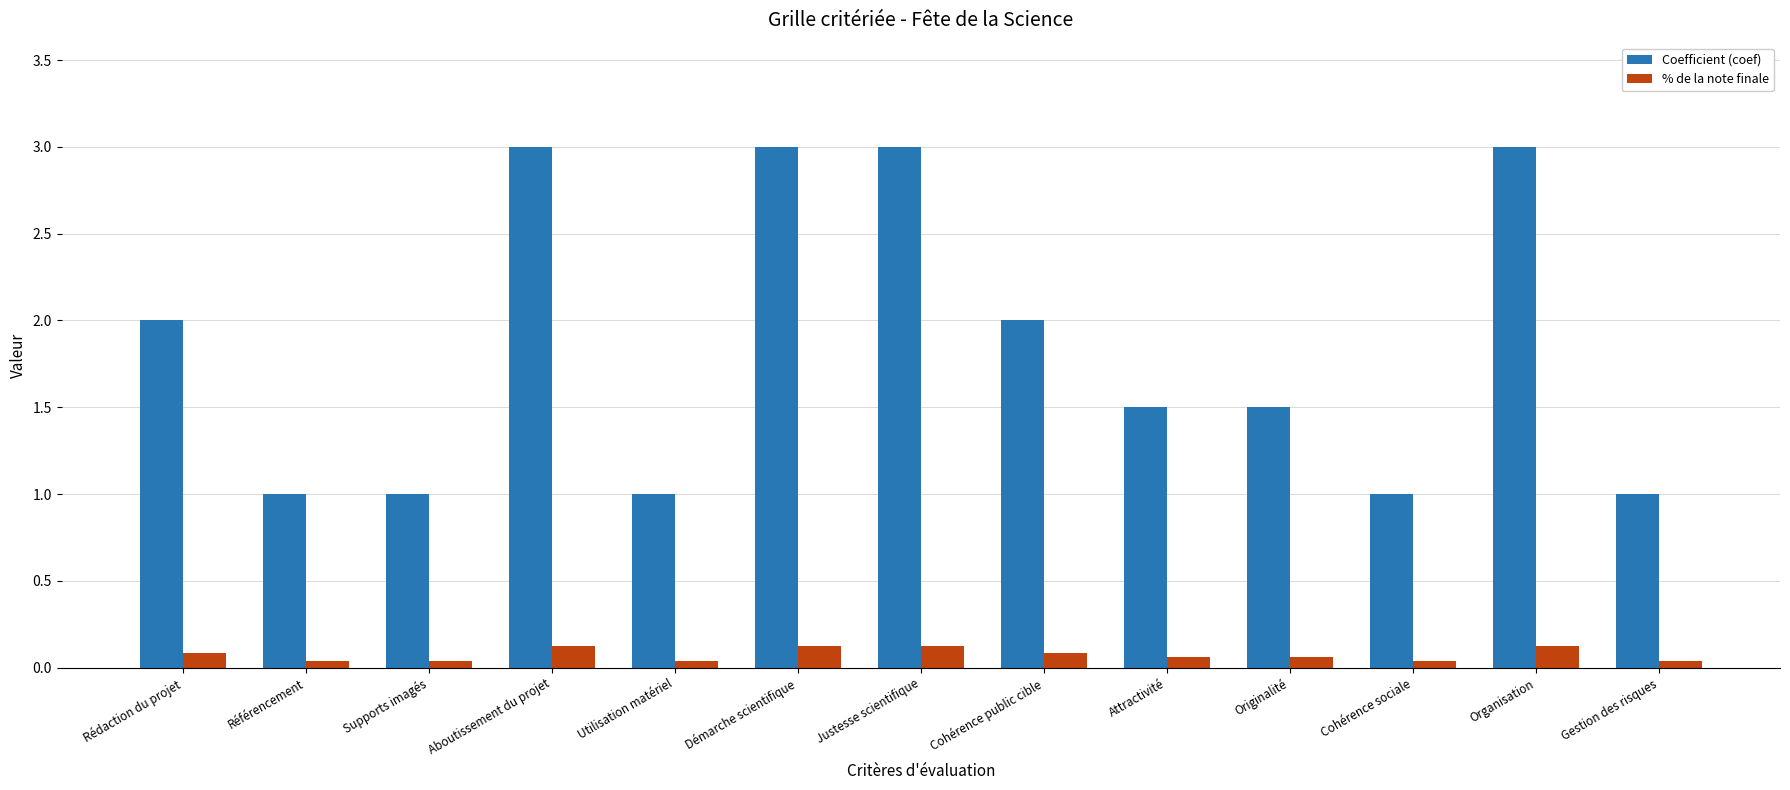

Which series has the largest total across all categories?

Coefficient (coef)